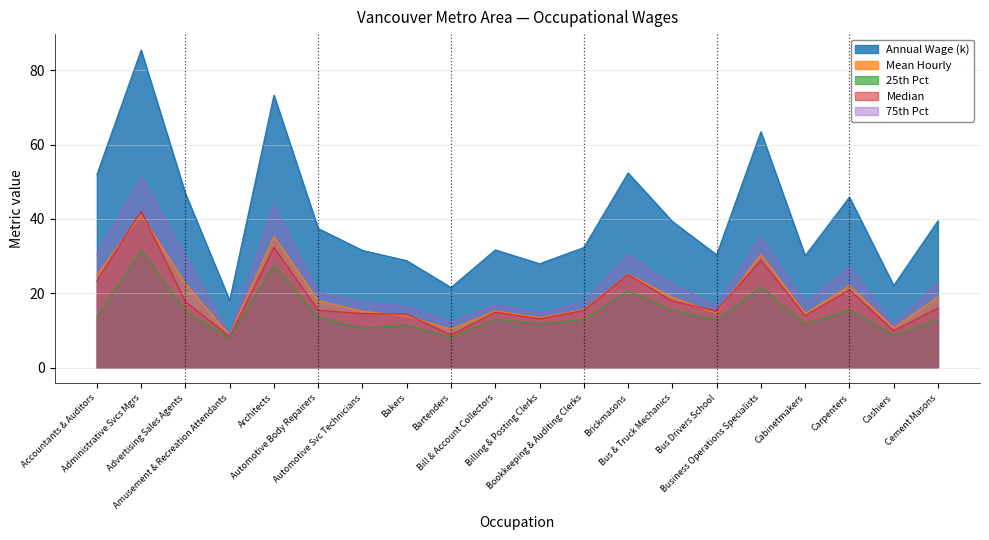

Which series has the widest spread of values?

Annual Wage (k)